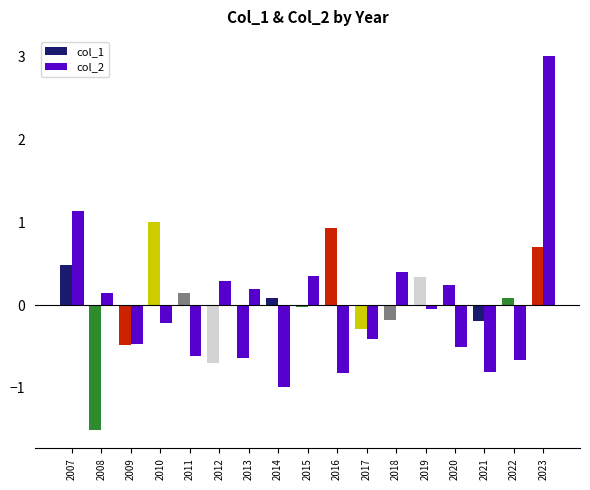

At which category is the sum across all series the highest?

2023